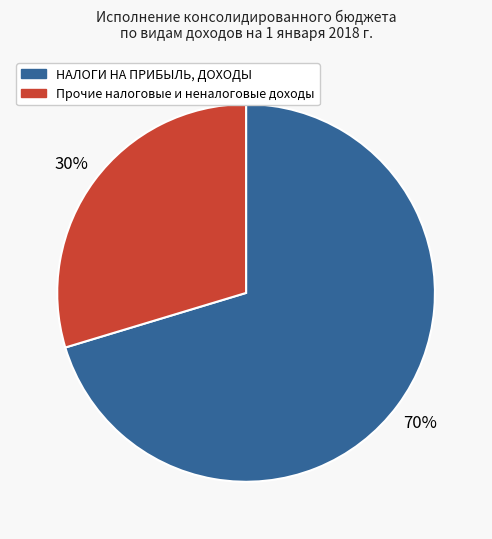

To the nearest percent, what is the average slice percentage?

50%